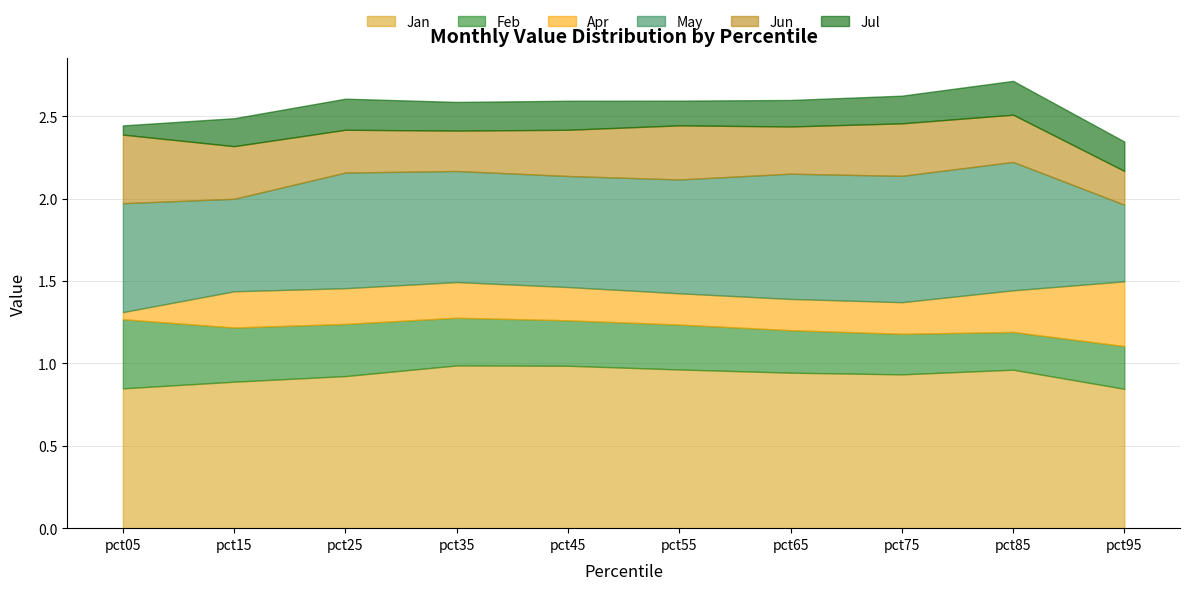

Which has a higher value, pct45 or pct85?

pct45